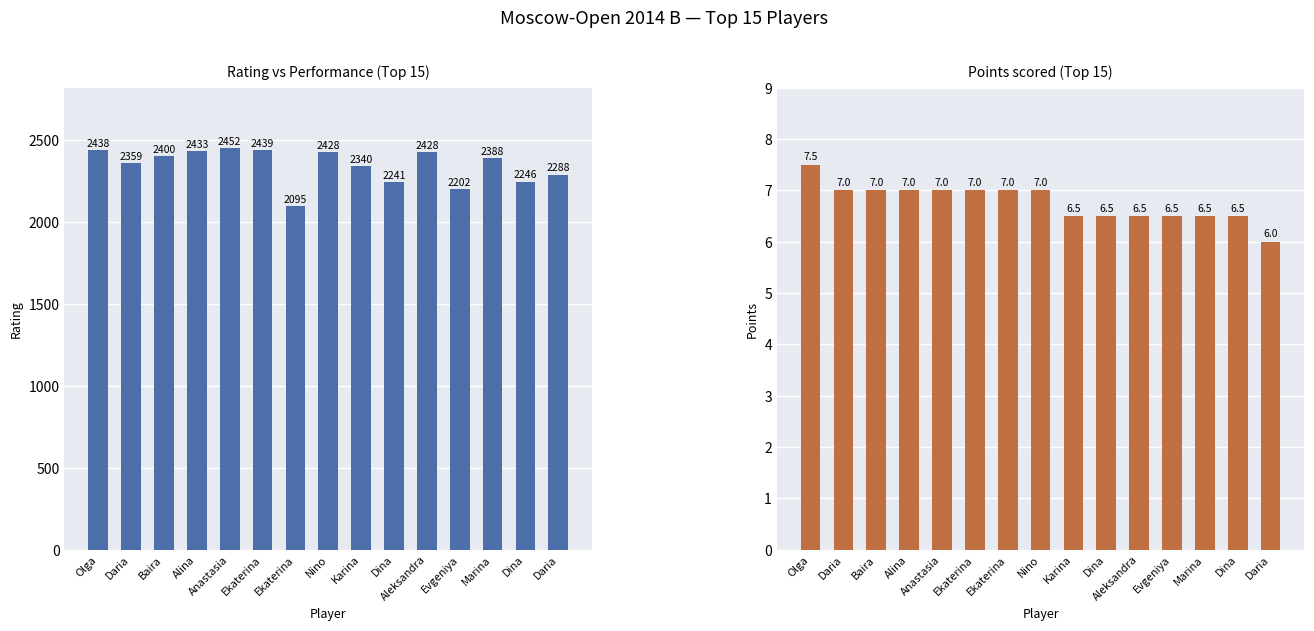

How many values in the Rating series exceed 2388?

7